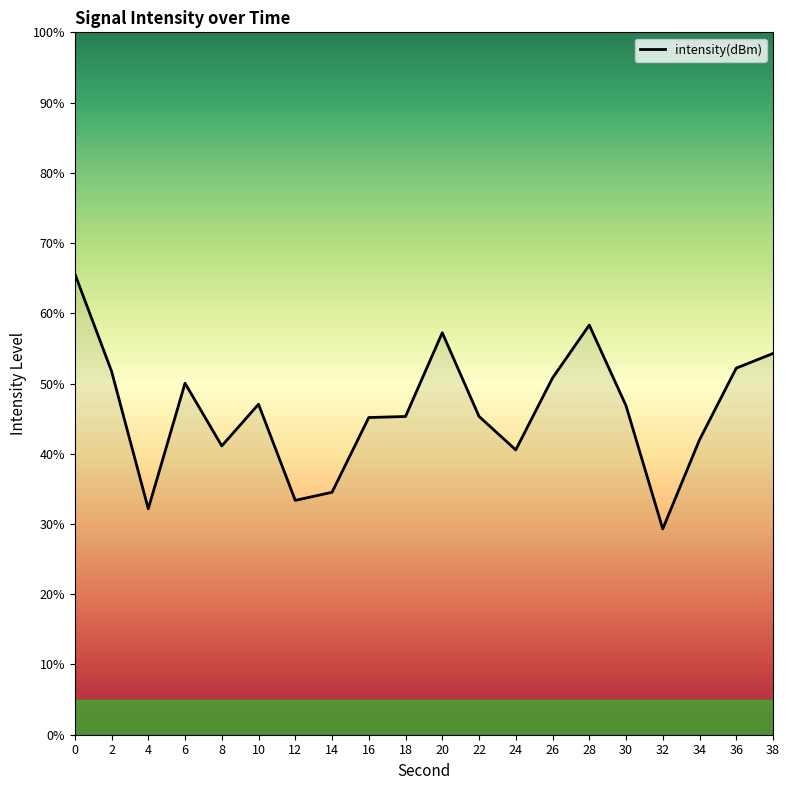

What is the difference between the maximum and minimum values?

36.3